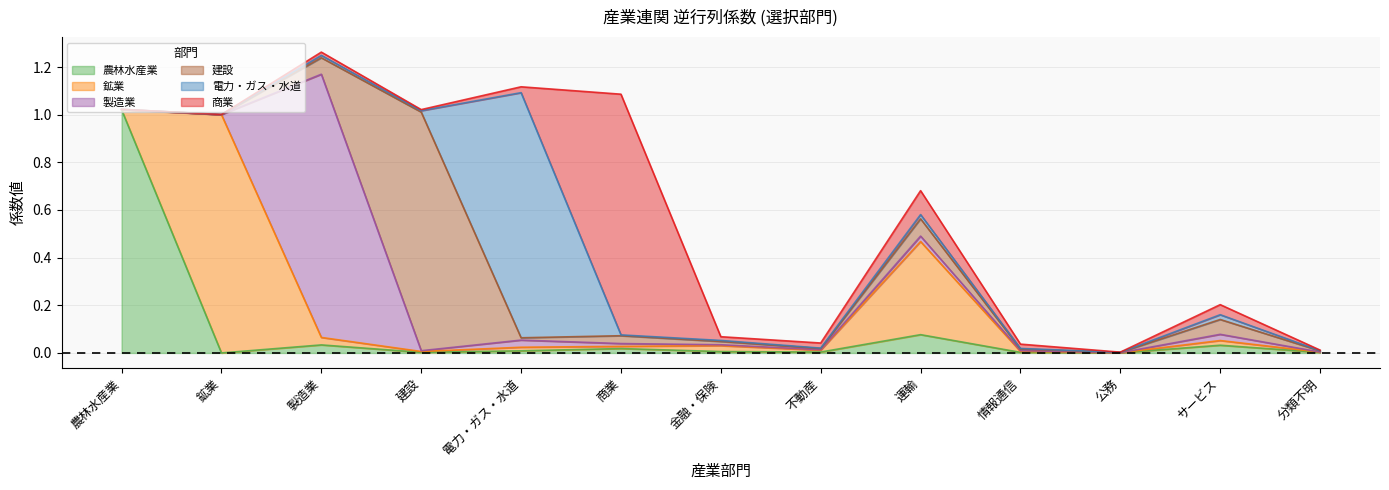

At which label is 建設 closest to 0?

鉱業